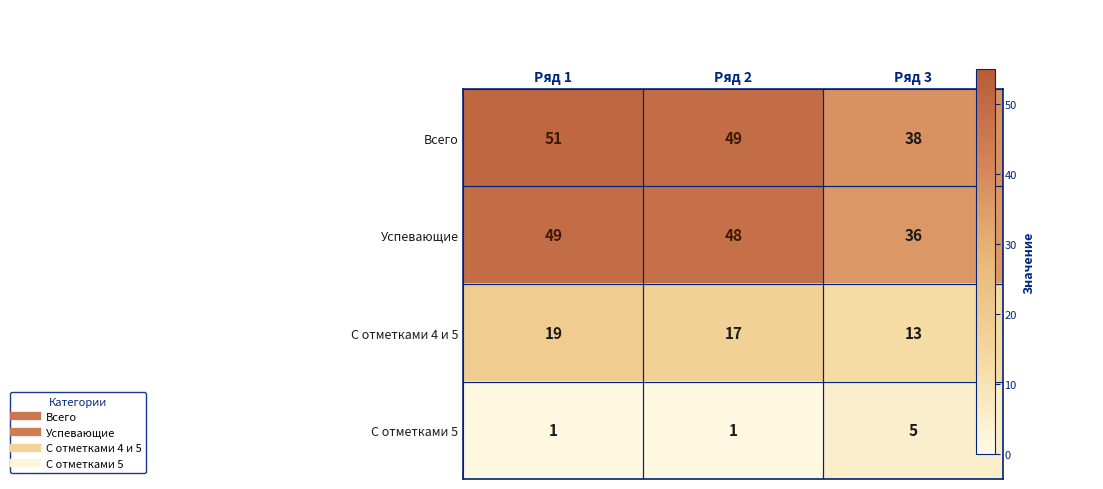

The value of С отметками 5 at Ряд 3 is 3. True or false?

False